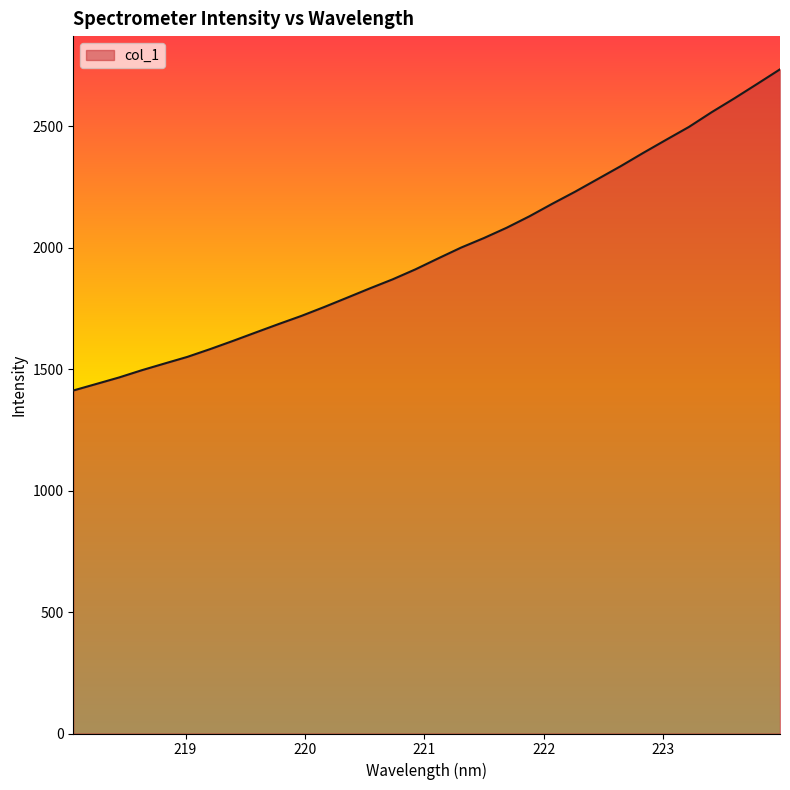

What is the difference between the maximum and minimum values?

1322.0